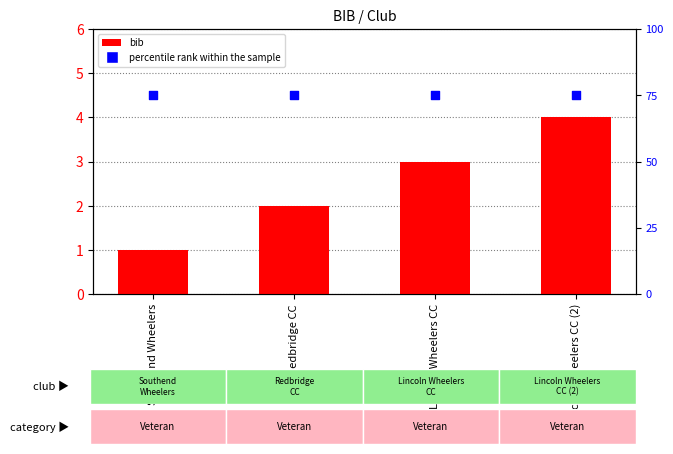

At how many categories does at least one series exceed 34?

4